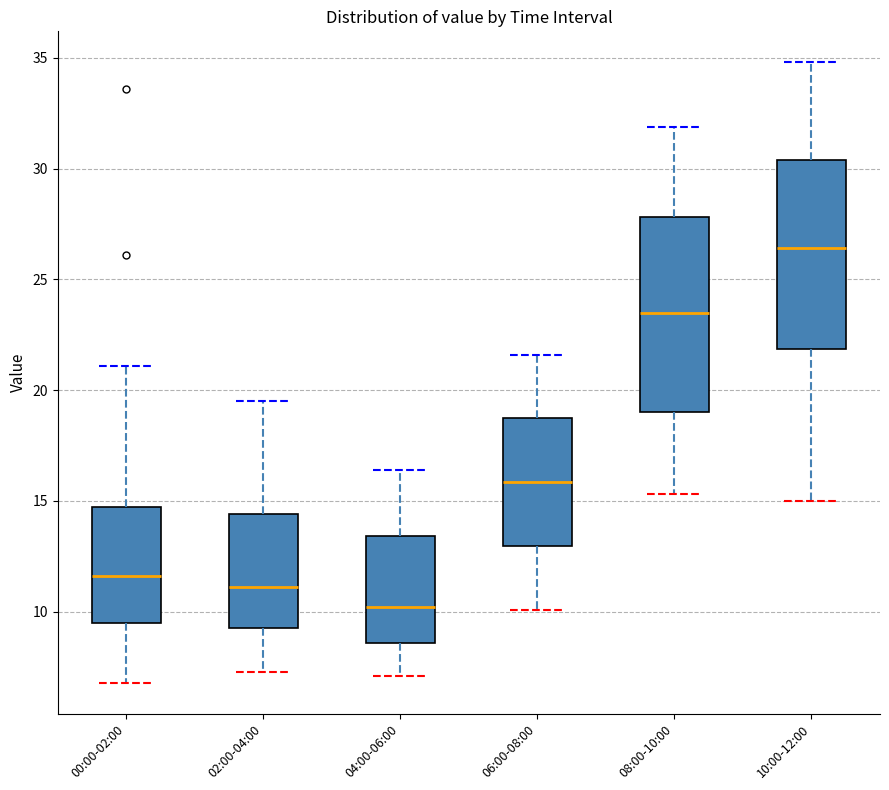

Where does the upper whisker of the box for 08:00-10:00 end on the y-axis? The values are not printed on the chart, so give them approximately, as read against the axis.

32.0